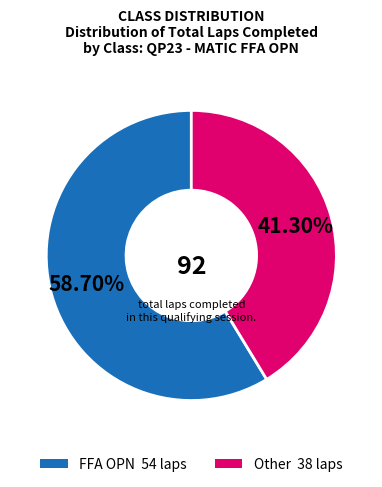

Is there a majority slice in this chart?

Yes